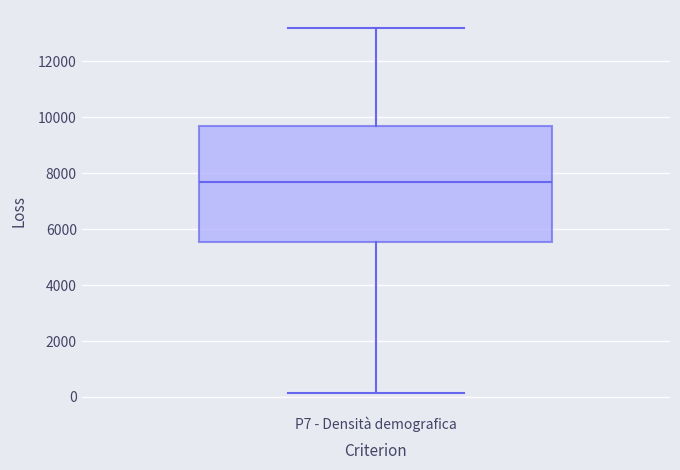

Transcribe this box plot: give where the median line is, the range the box spans, and where the two whiskers end, as read against the y-axis. The values are not printed on the chart, so give them approximately, as read against the axis.

median 7600, box 5600 to 9800, whiskers 200 to 13200